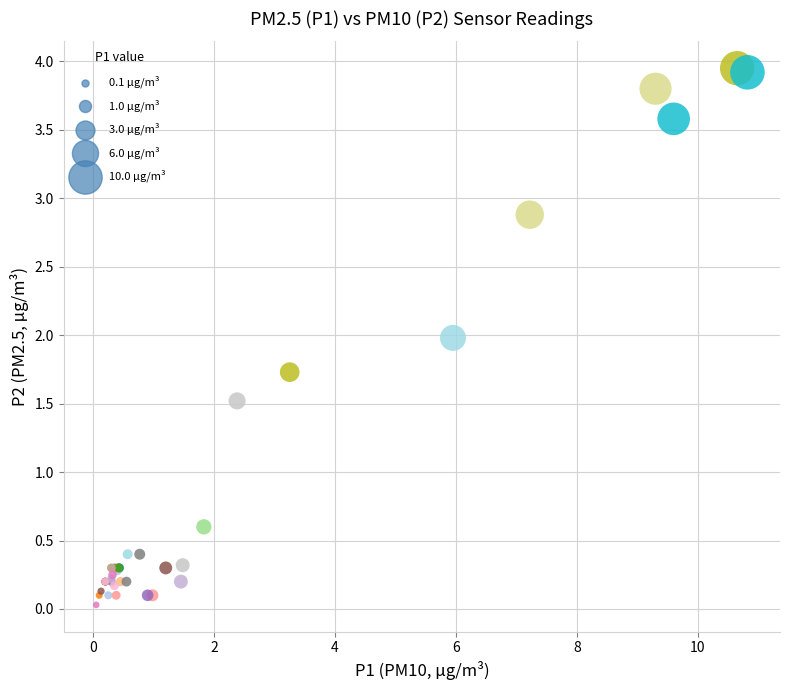

What Y value in the scatter plot is closest to 1?

0.6